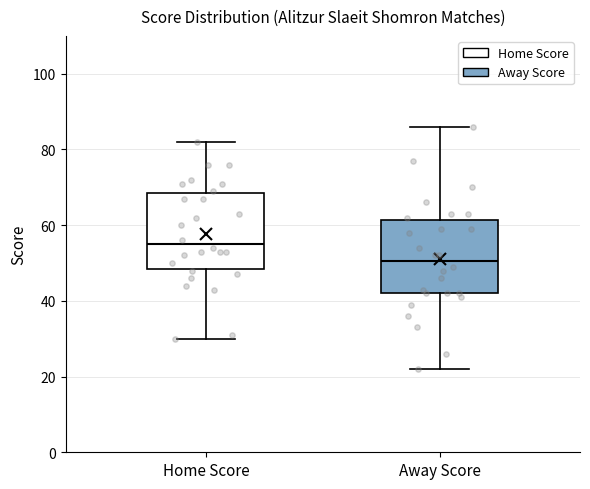

Where does the upper whisker of the box for Away Score end on the y-axis? The values are not printed on the chart, so give them approximately, as read against the axis.

86